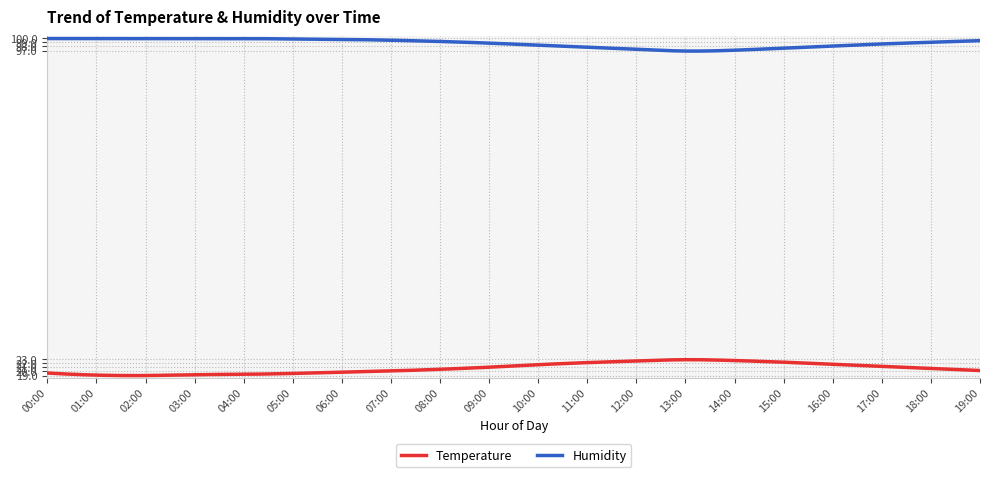

Which series has the largest total across all categories?

Humidity